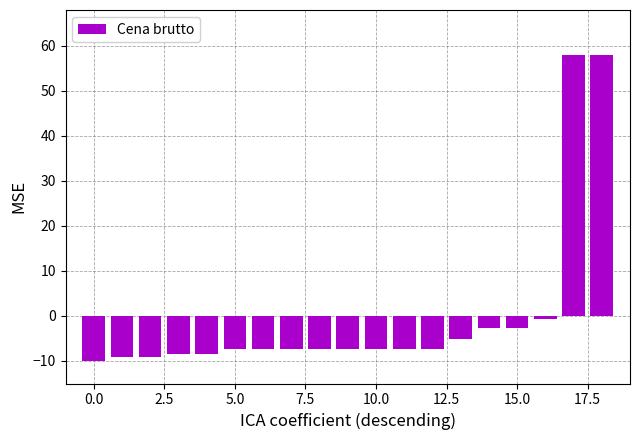

What is the smallest value displayed?

-10.1